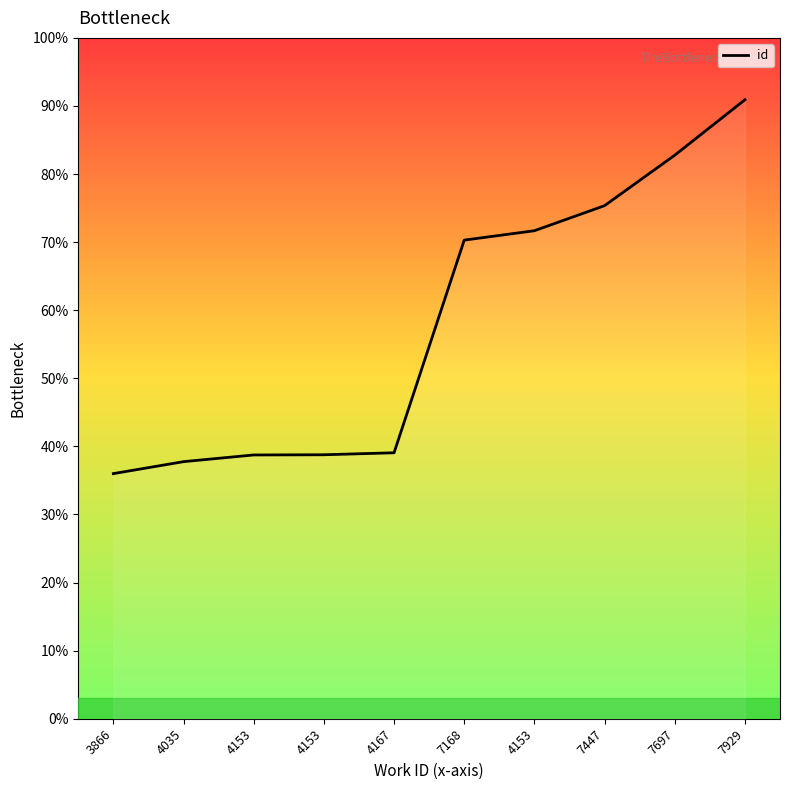

Does the chart display data point markers on the line(s)?

No